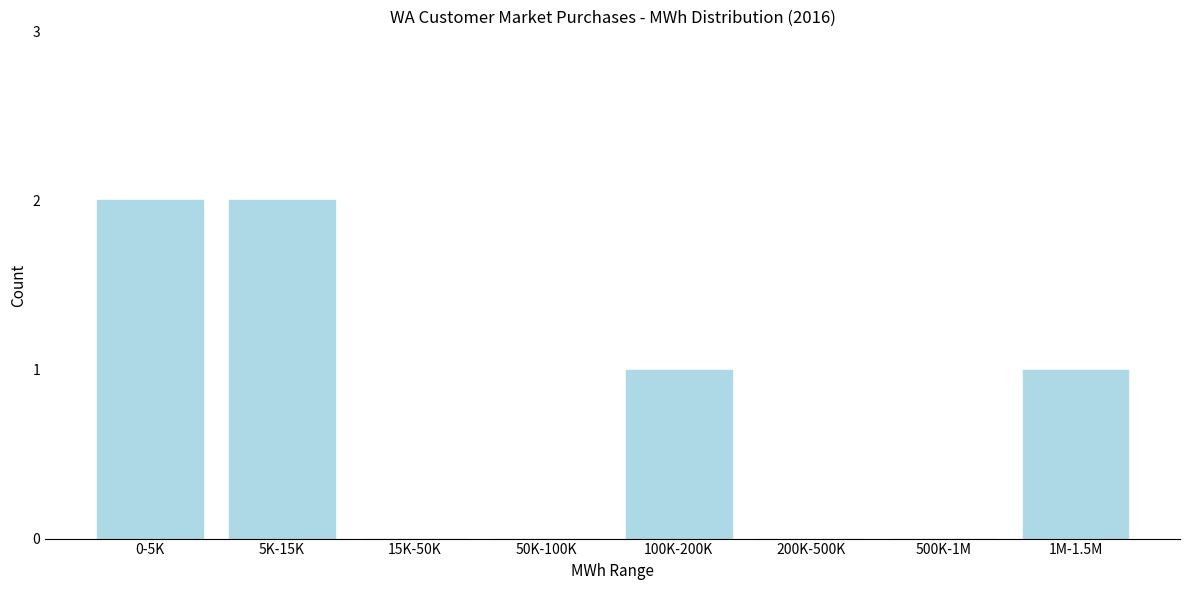

Reading left to right, extract all data points from this chart.

0-5K=2	5K-15K=2	15K-50K=0	50K-100K=0	100K-200K=1	200K-500K=0	500K-1M=0	1M-1.5M=1